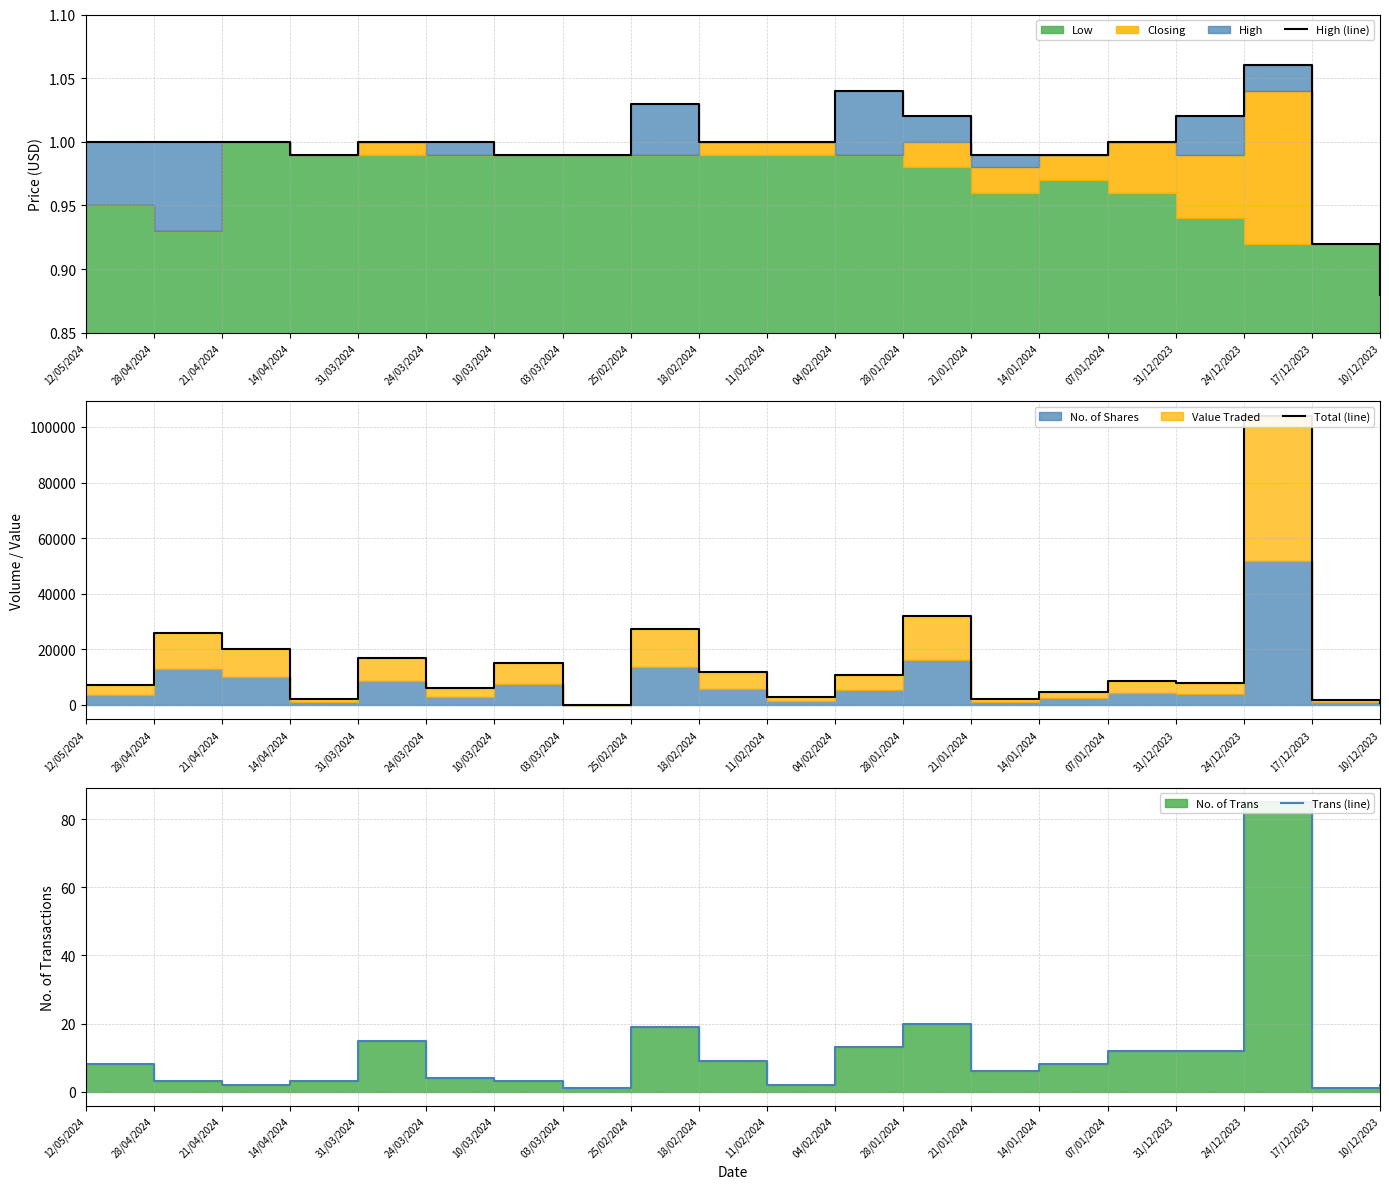

Which series has the widest spread of values?

Total (line)